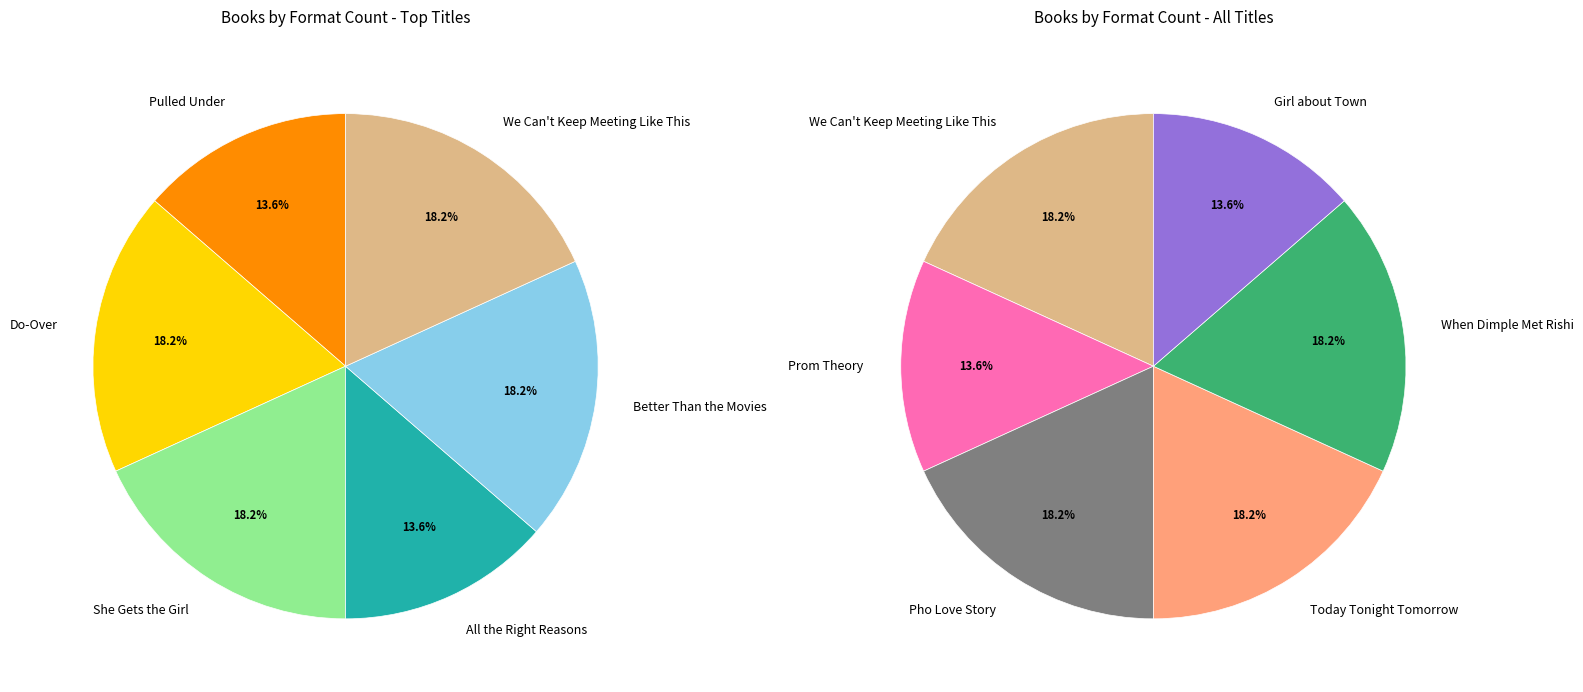

Is there any slice that represents more than half of the pie?

No